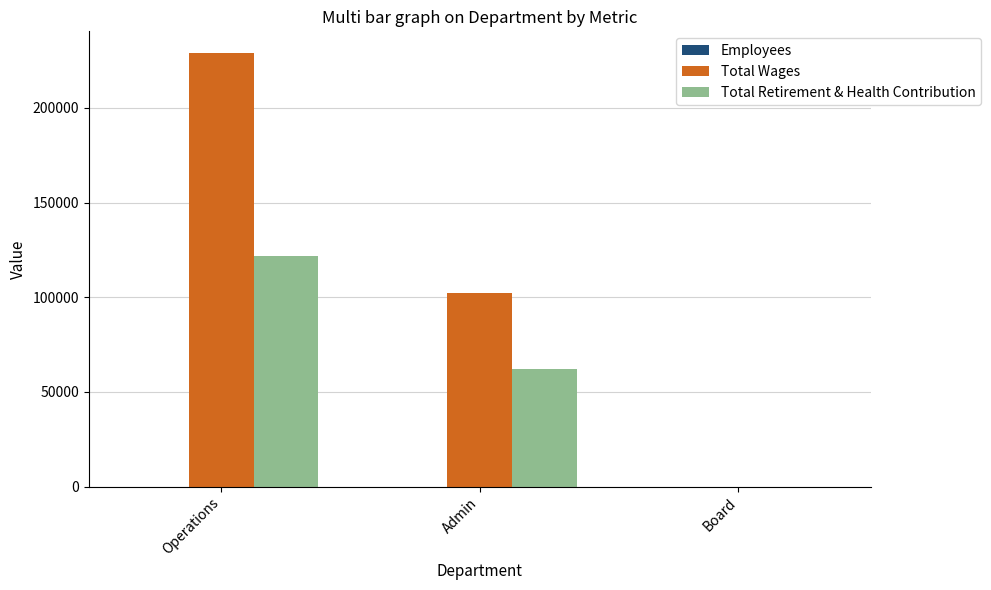

Count the number of categories in the chart.

3